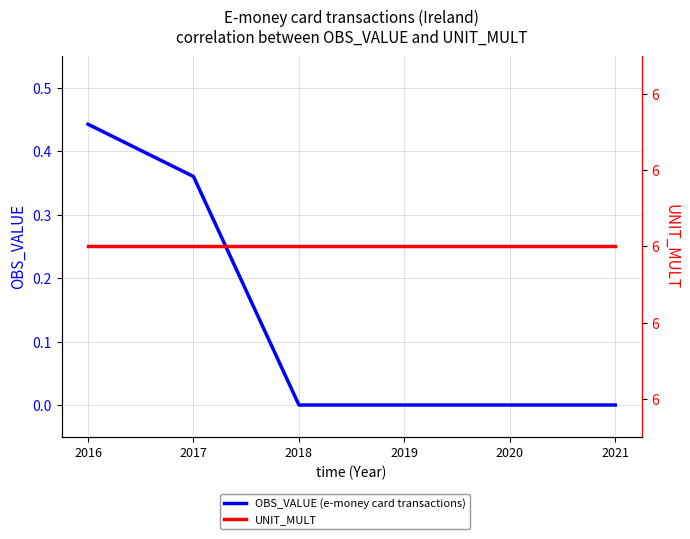

True or false: UNIT_MULT and OBS_VALUE (e-money card transactions) intersect in this chart.

False